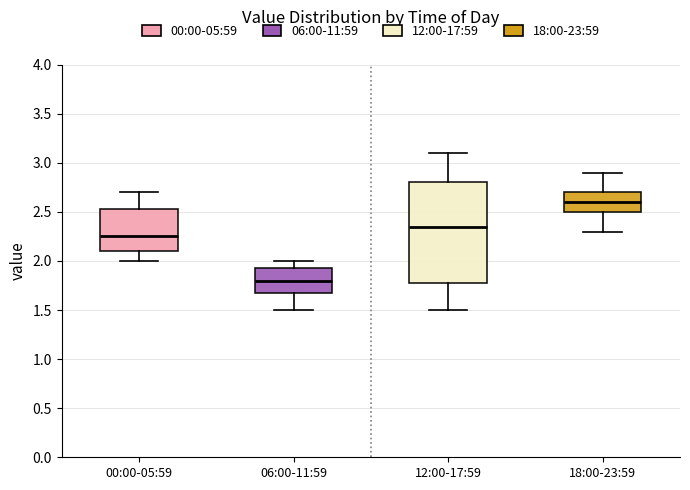

Which box has the highest median line?

18:00-23:59